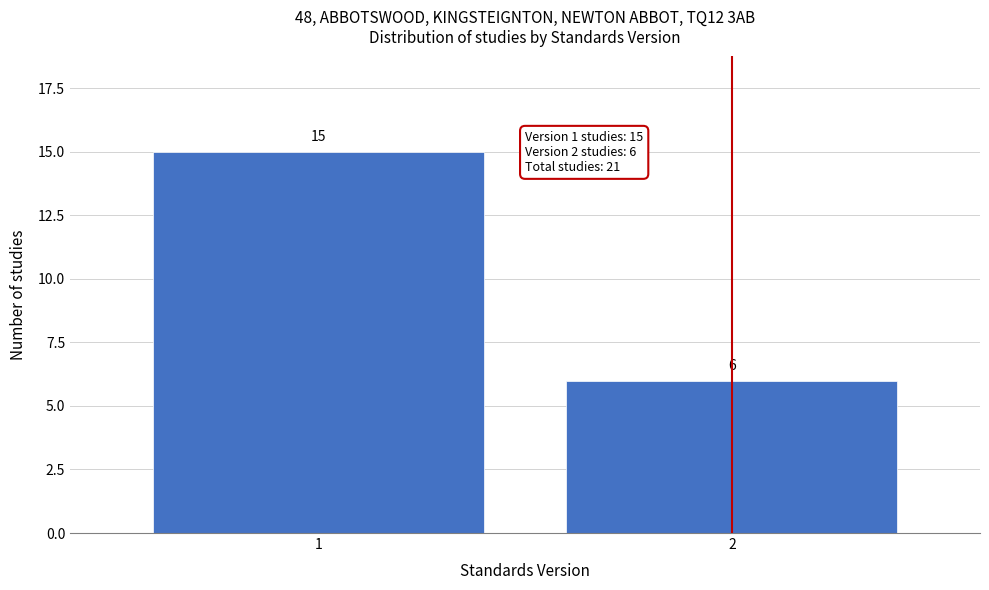

Reading right to left, what are all the values shown in this chart?

2=6	1=15